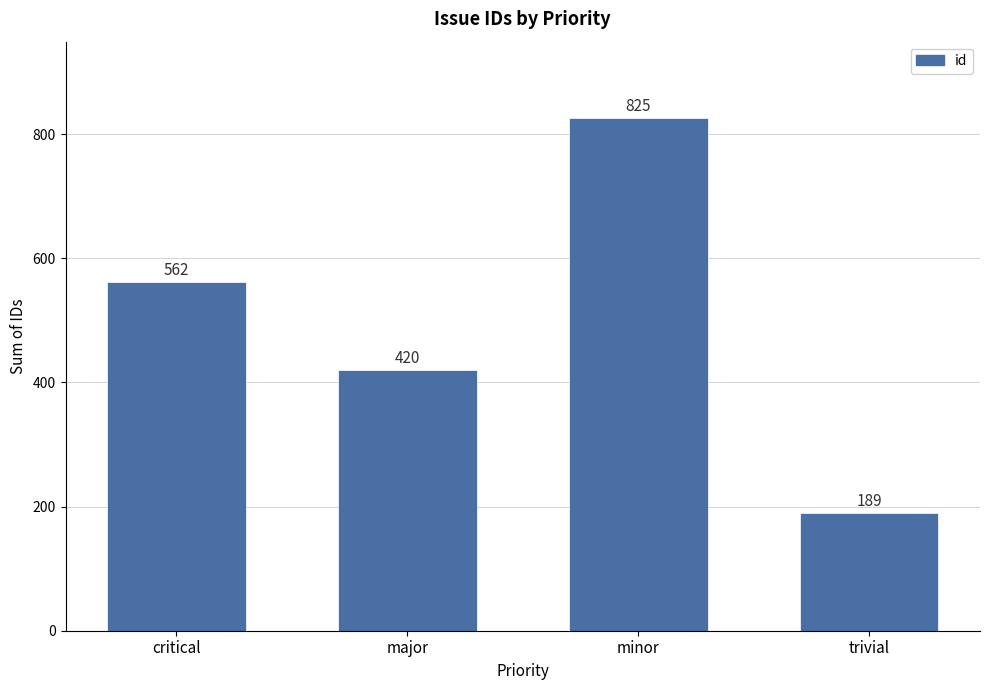

Reading left to right, what are all the values shown in this chart?

critical=562	major=420	minor=825	trivial=189